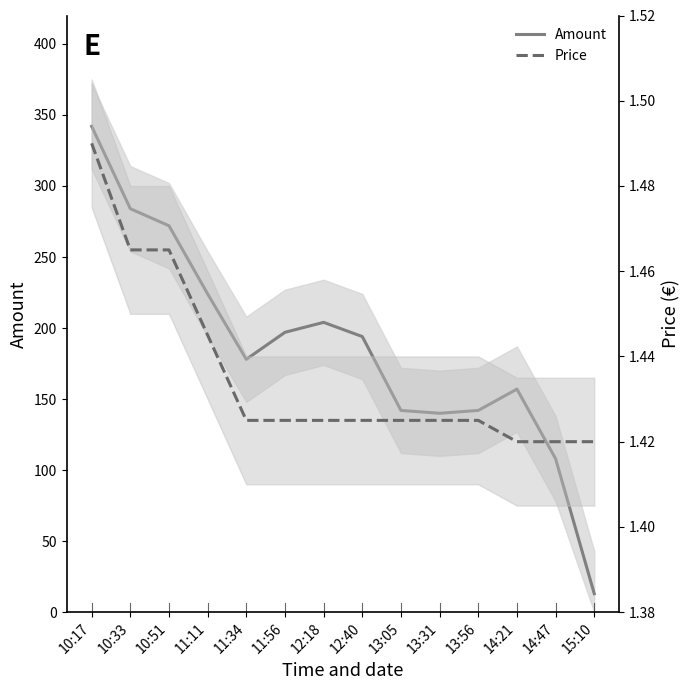

What is the difference between the highest and lowest values at 10:51?

270.5